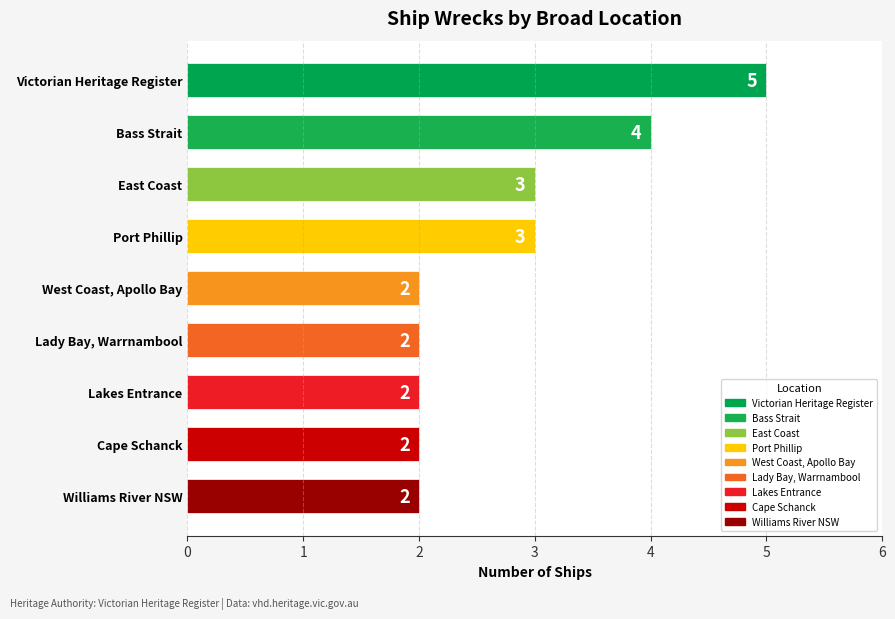

What is the change in value from Port Phillip to Lady Bay, Warrnambool?

-1